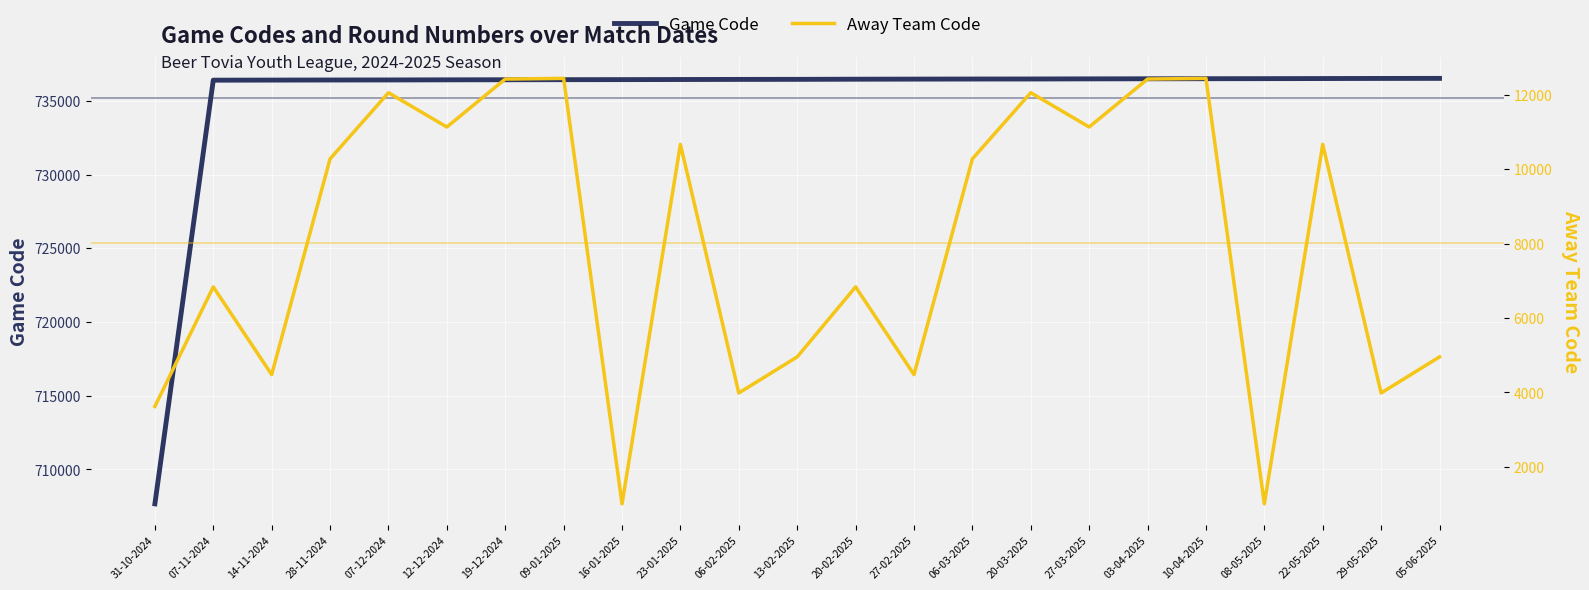

At which category is the sum across all series the highest?

10-04-2025